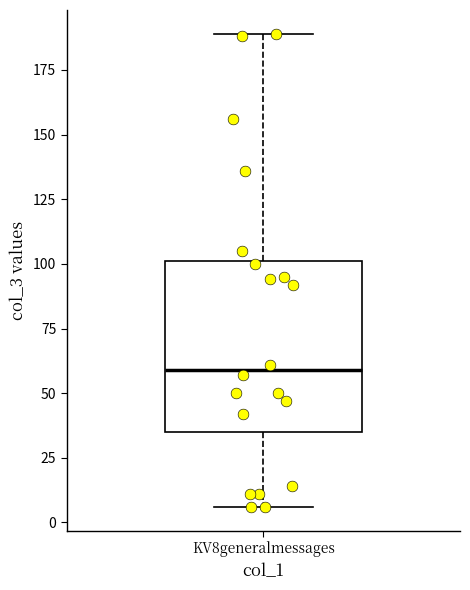

Where does the median line of the box for KV8generalmessages sit on the y-axis? The values are not printed on the chart, so give them approximately, as read against the axis.

60